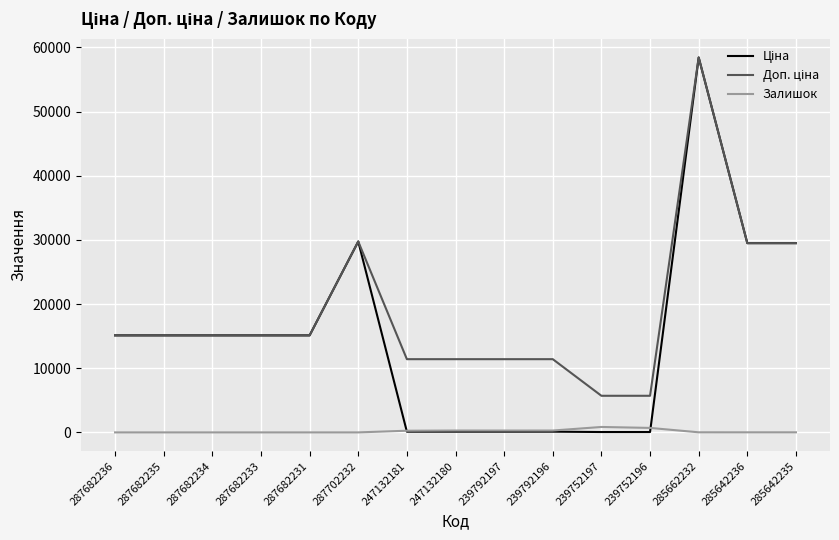

What is the total value across all series at 287682235?

30240.0